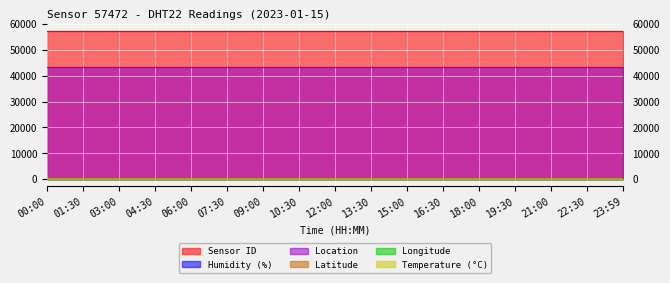

Is the value of lat at 10:30 greater than the value of location at 06:00?

No